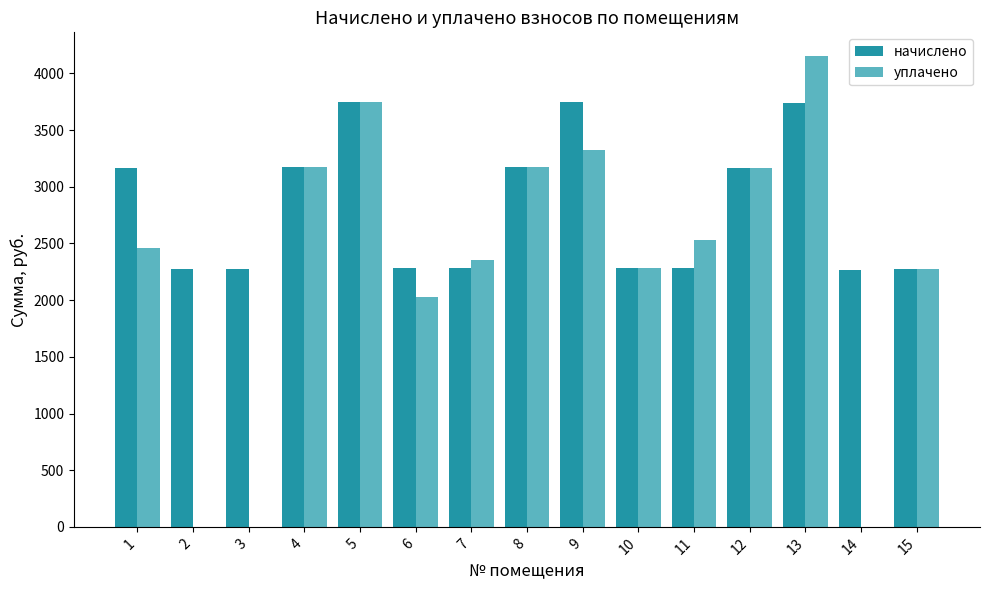

At which label is уплачено closest to 2077?

6